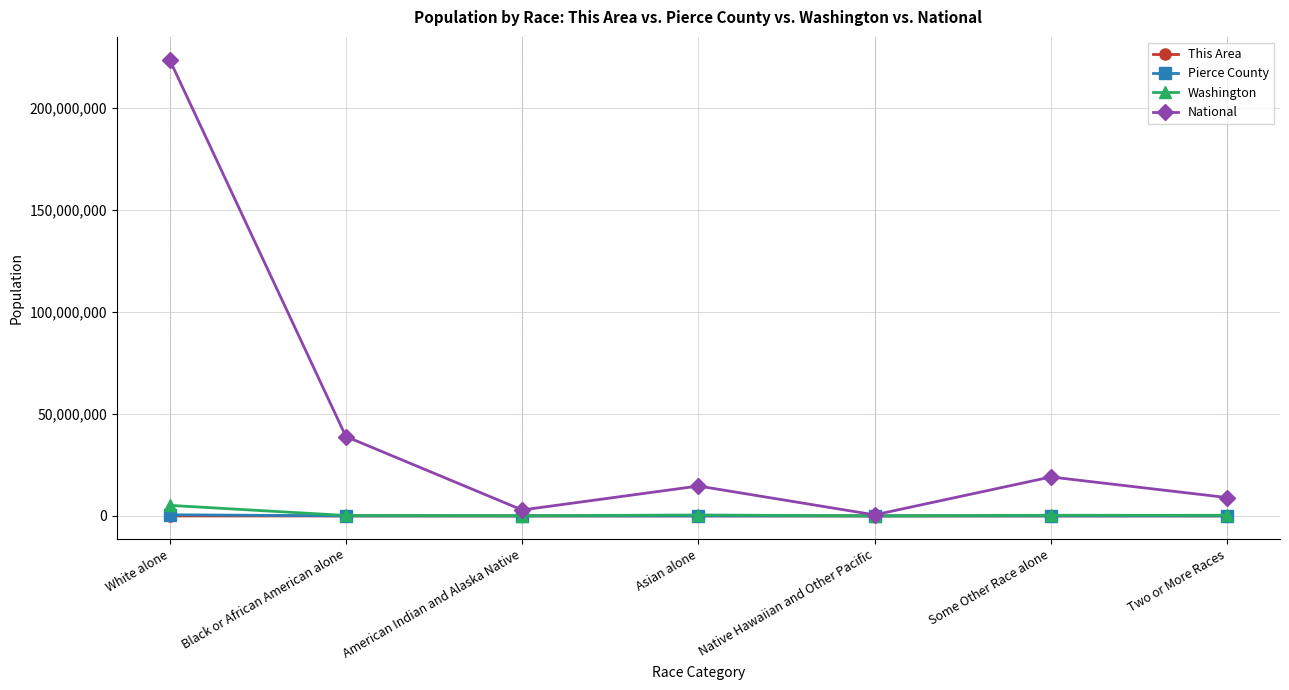

Where is the first local minimum for National?

American Indian and Alaska Native